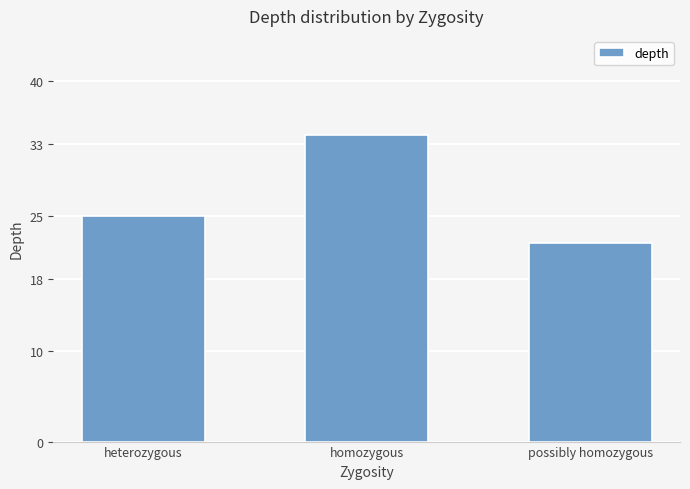

What value does the data have at possibly homozygous, to the nearest 5?

20